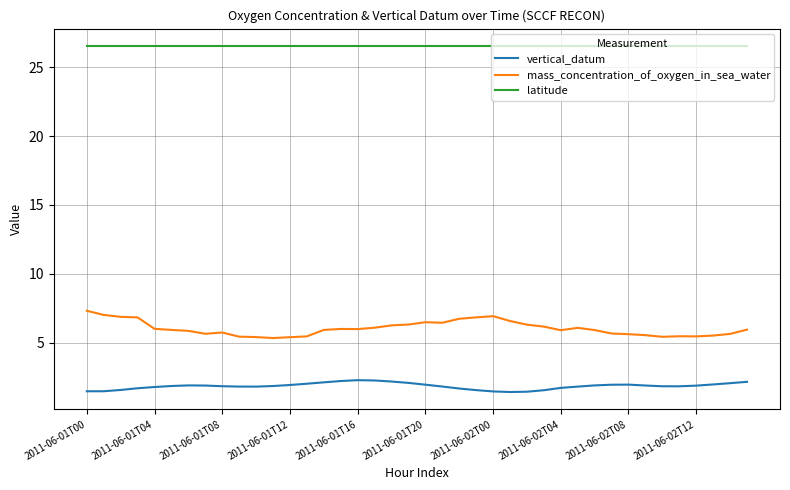

True or false: vertical_datum and mass_concentration_of_oxygen_in_sea_water intersect in this chart.

False